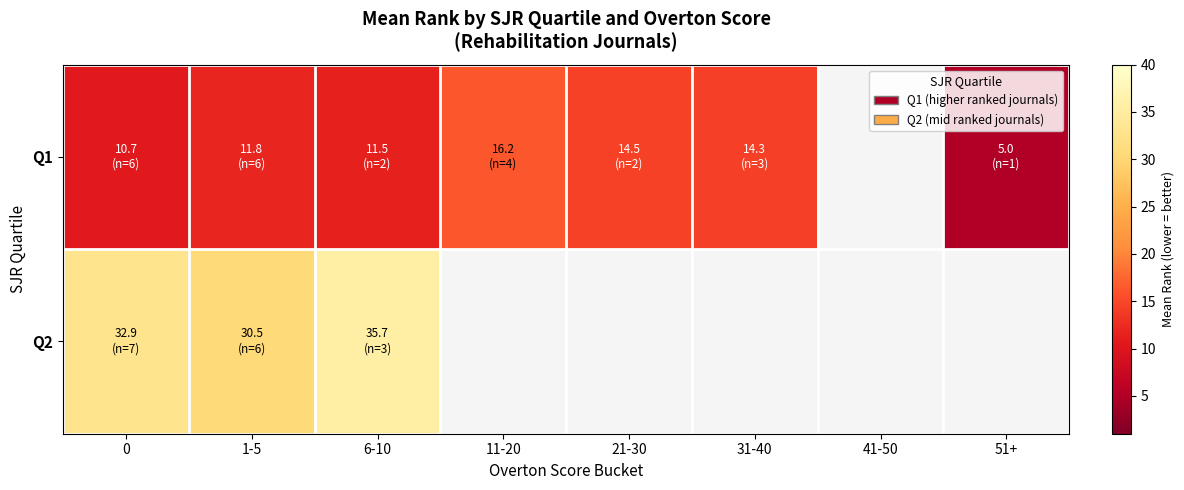

Which series changed the most between 6-10 and 11-20?

Q1